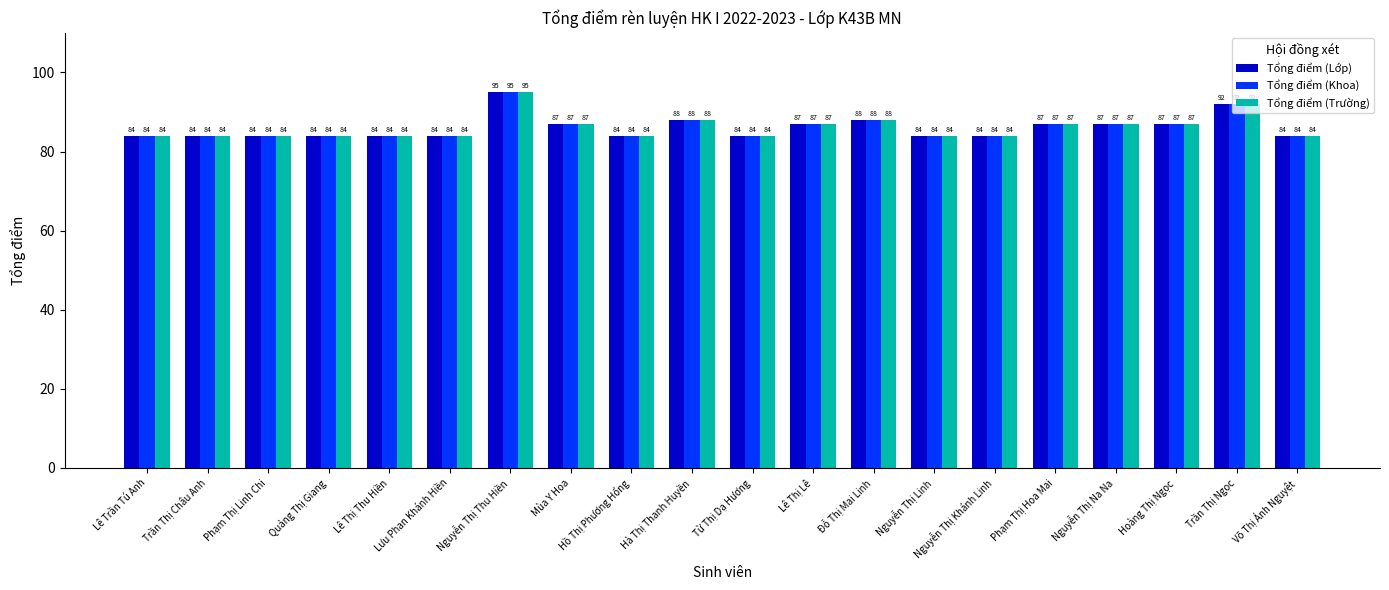

Is it true that Tổng điểm (Trường) equals 149 at Quảng Thị Giang?

False